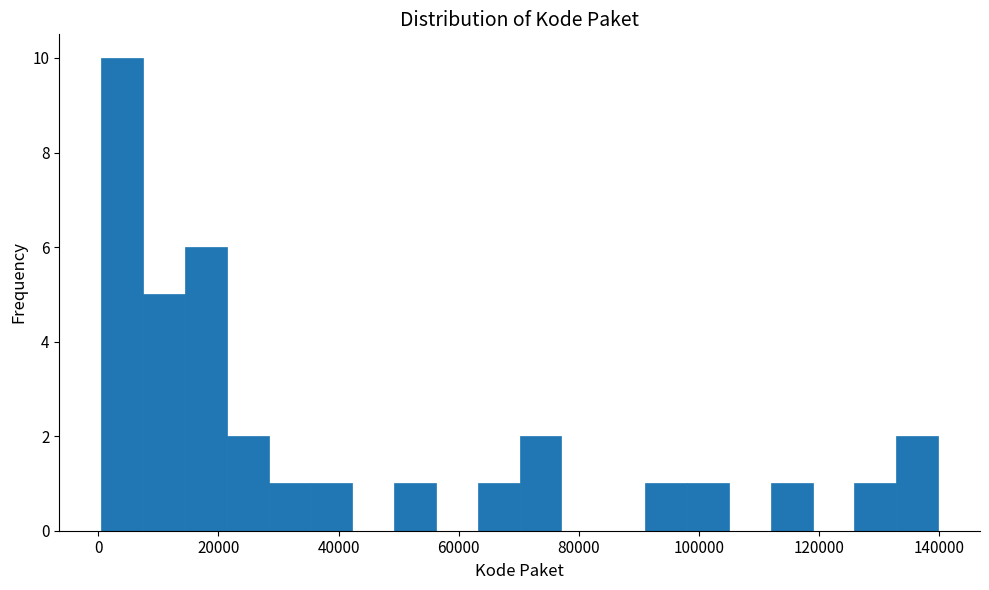

Read against the x-axis, roughly where is the centre of the tallest bar?

4000